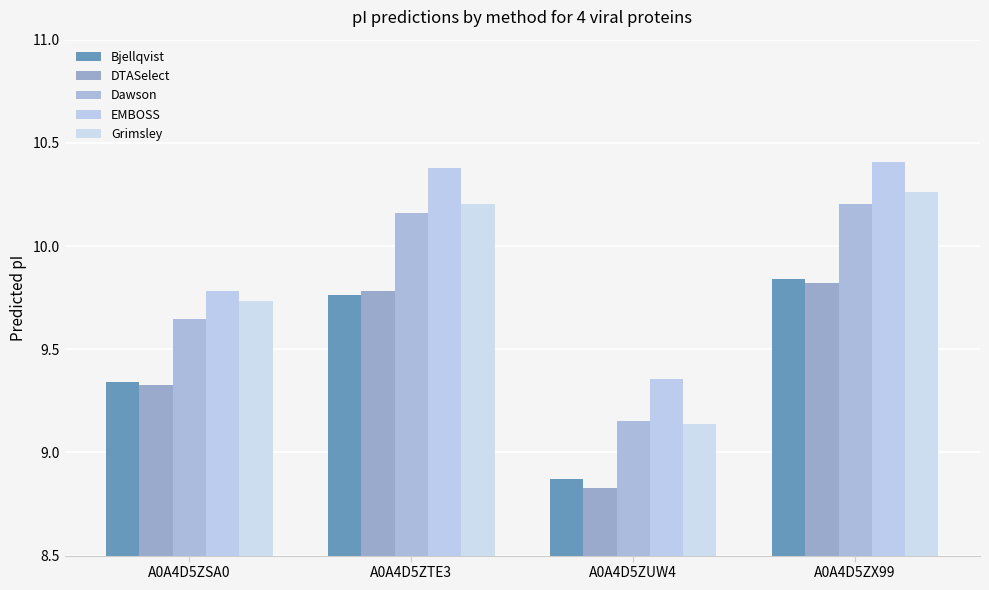

At which label does Dawson reach its minimum?

A0A4D5ZUW4